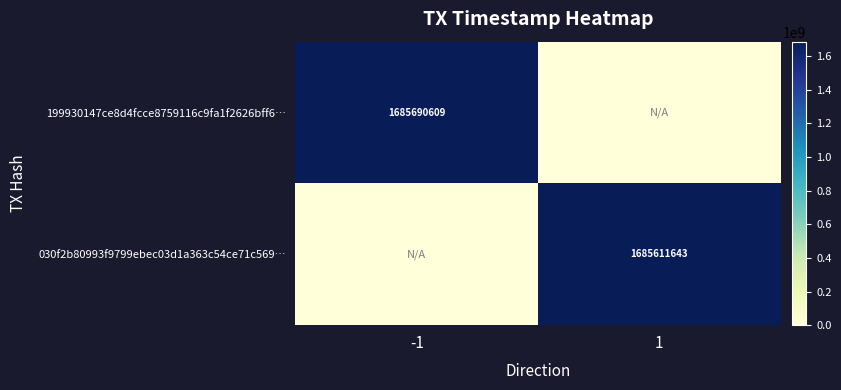

What is the maximum value shown in the chart?

1685690609